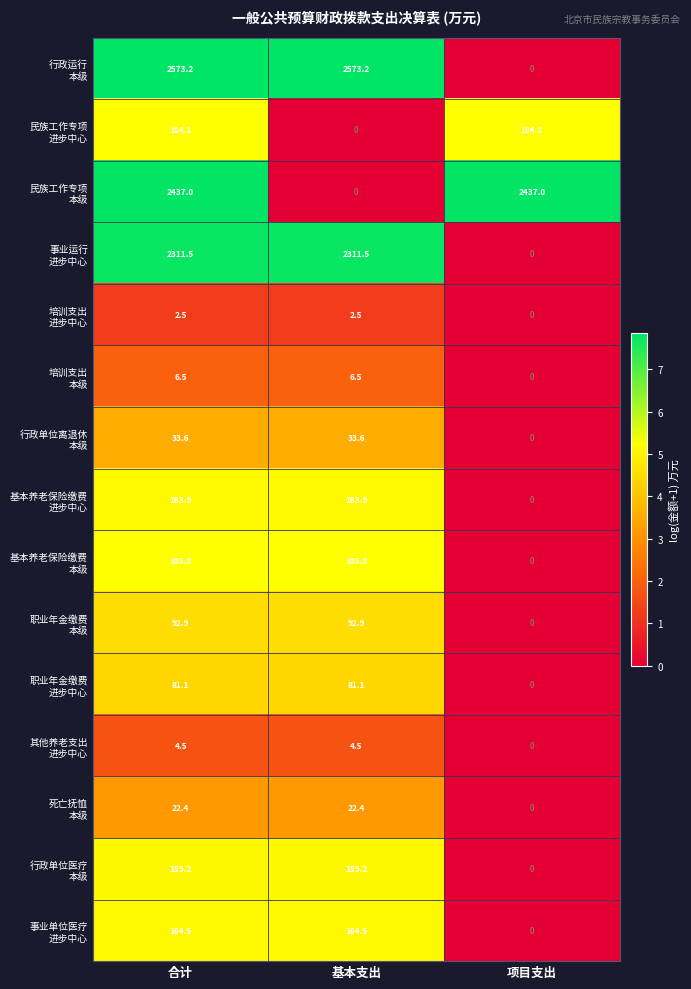

What is the spread (max minus min) of values at 项目支出?

2437.0